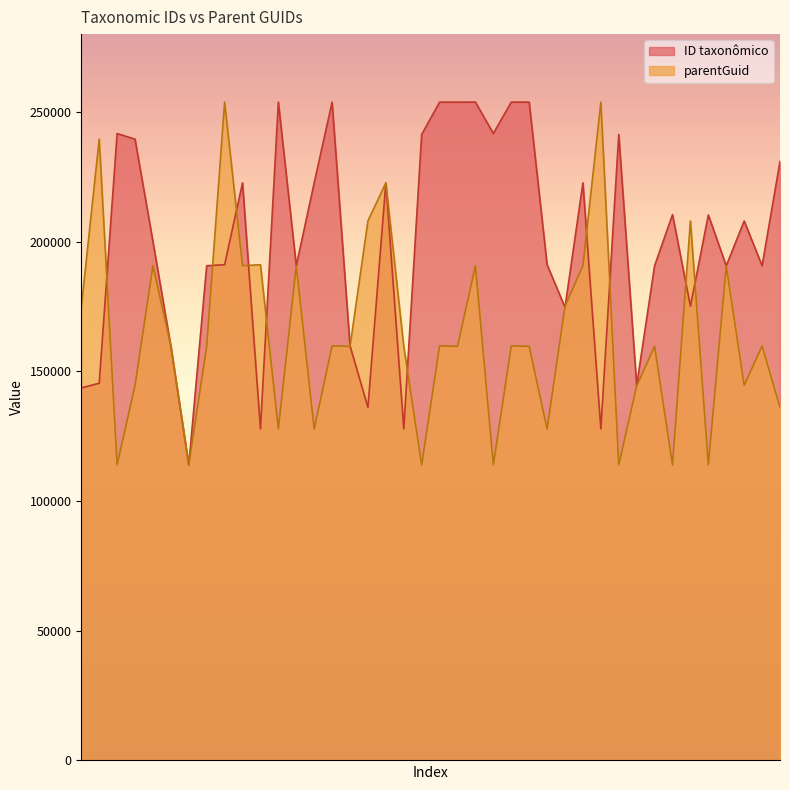

What is the value of the ID point at the 32nd from the left?

144575